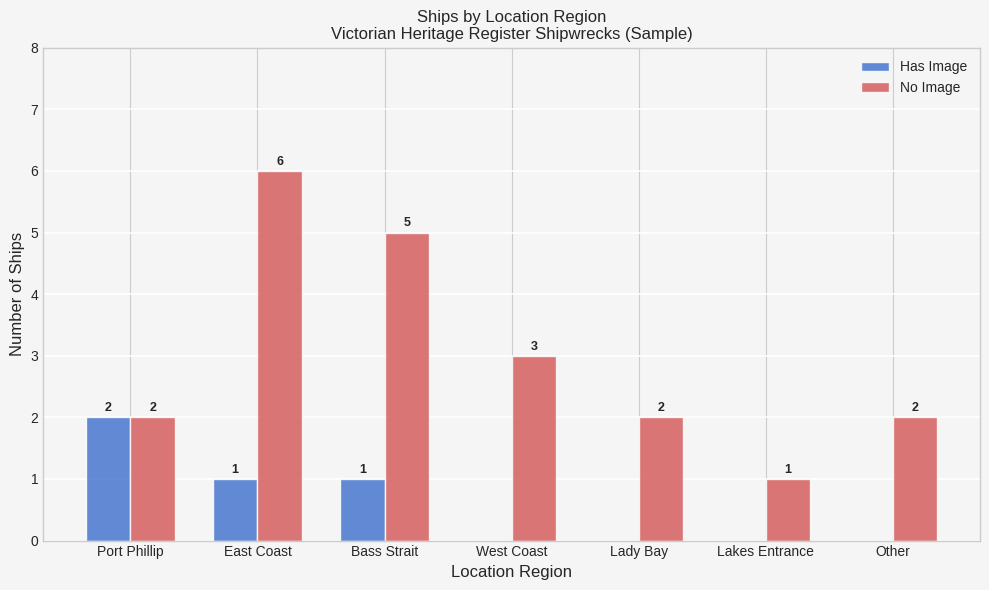

What value does the No Image series have at Bass Strait?

5